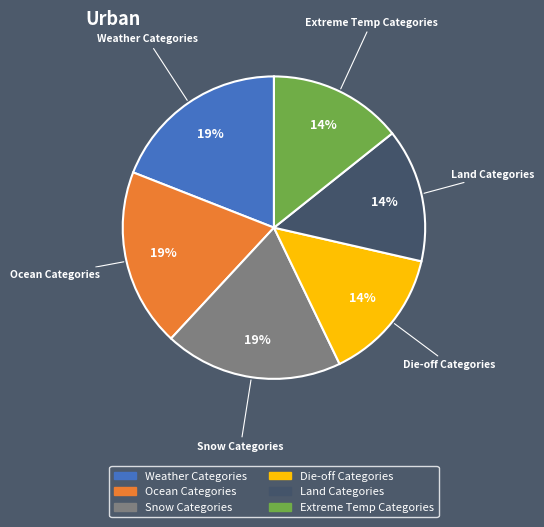

How many segments does this pie chart have?

6